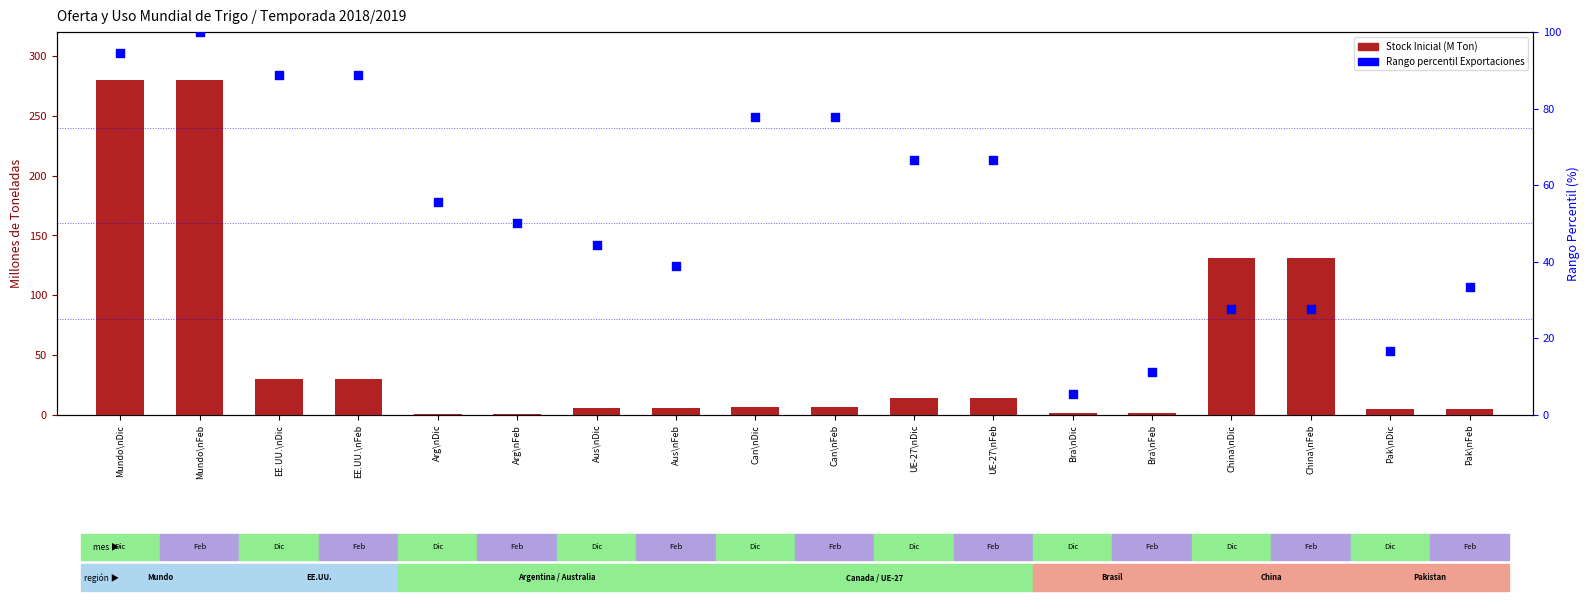

Which series reaches the maximum Y coordinate?

Stock Inicial (M Ton)